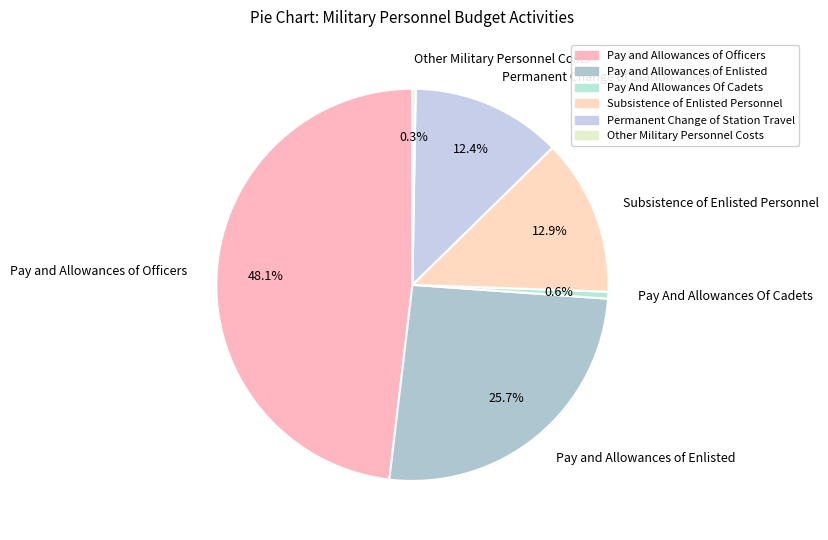

Is it true that Permanent Change of Station Travel is 19% of the pie?

False